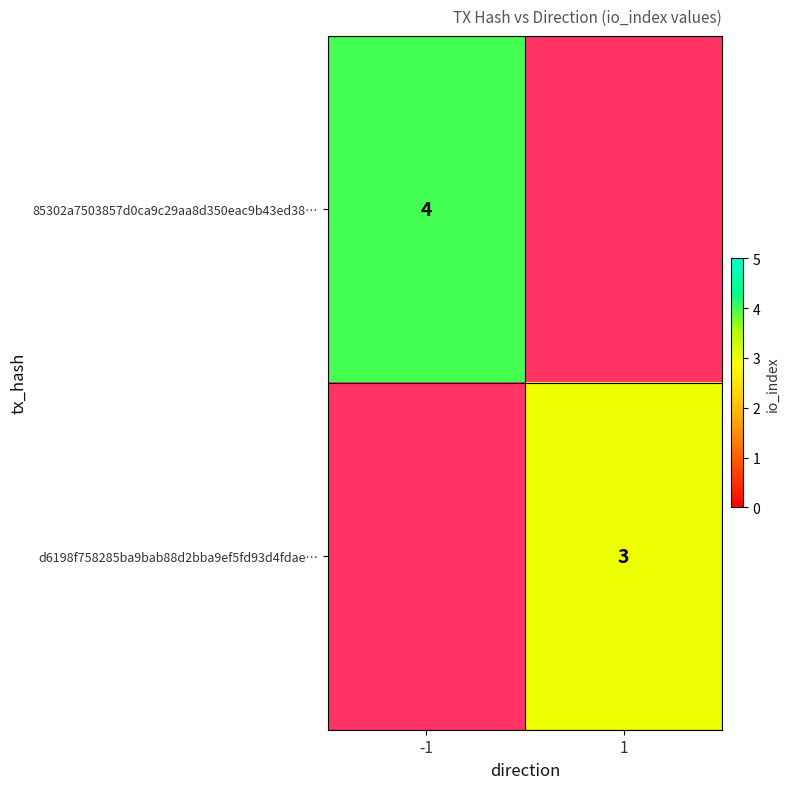

Is the value of 85302a7503857d0ca9c29aa8d350eac9b43ed38… at -1 greater than the value of d6198f758285ba9bab88d2bba9ef5fd93d4fdae… at 1?

Yes